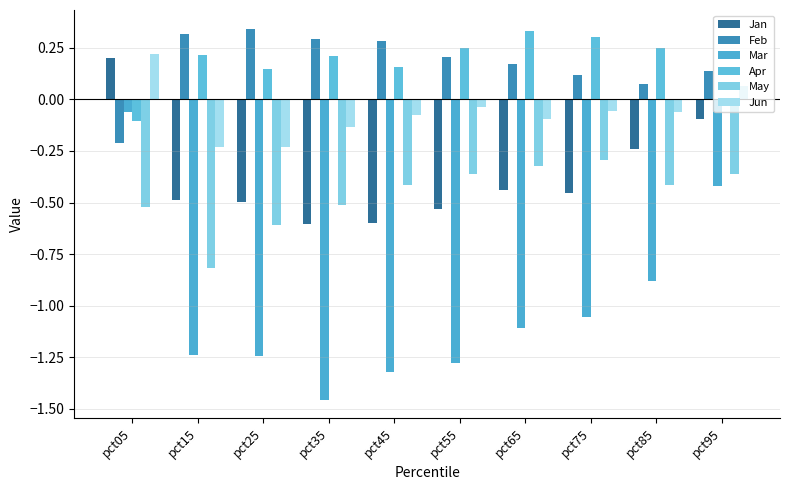

What is the value of the May bar at the 1st from the left?

-0.5